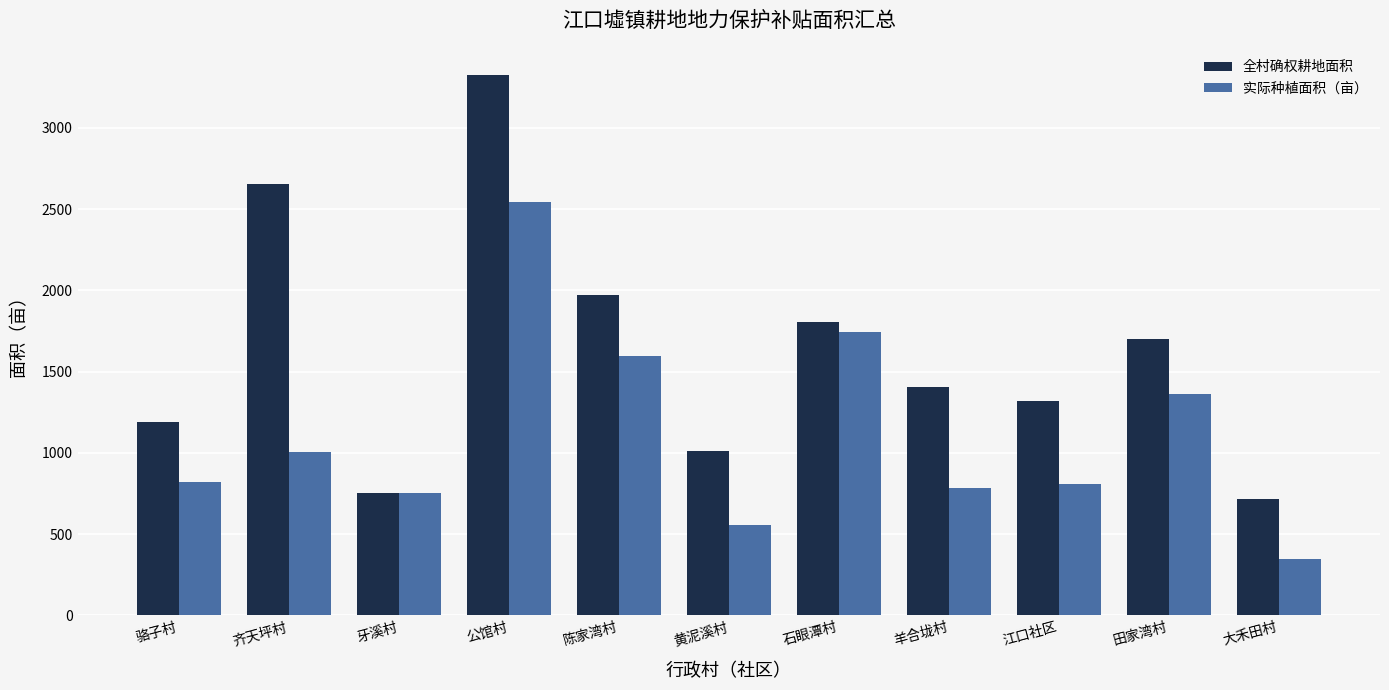

What are all the series names shown in the legend?

全村确权耕地面积, 实际种植面积（亩）